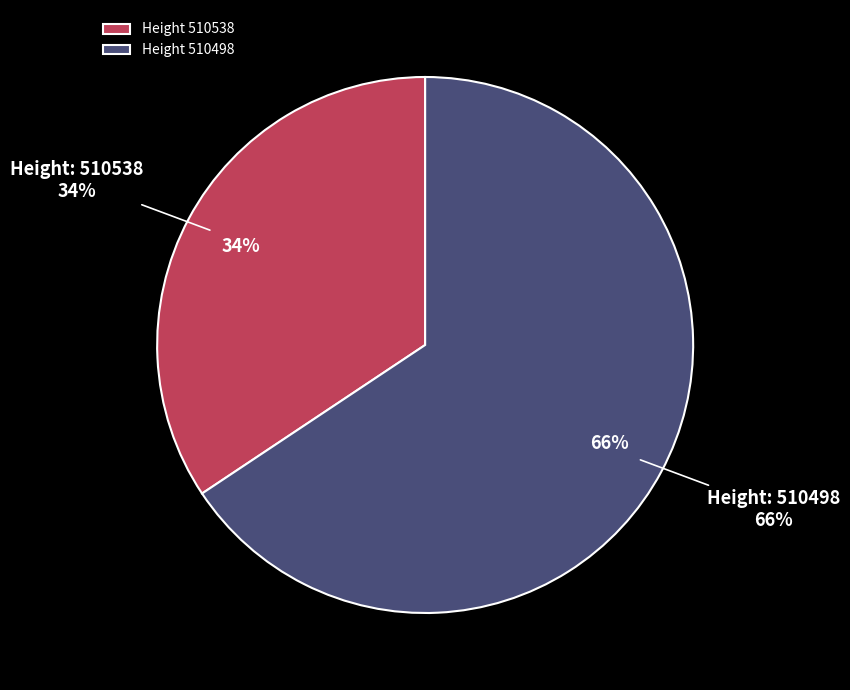

How many slices are in this pie chart?

2